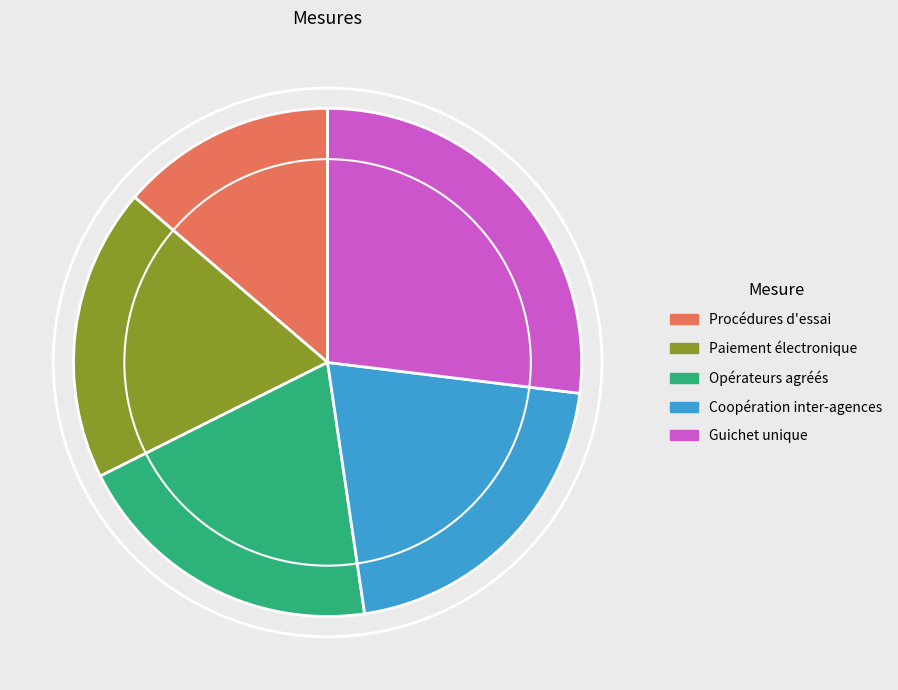

Is there any slice that represents more than half of the pie?

No